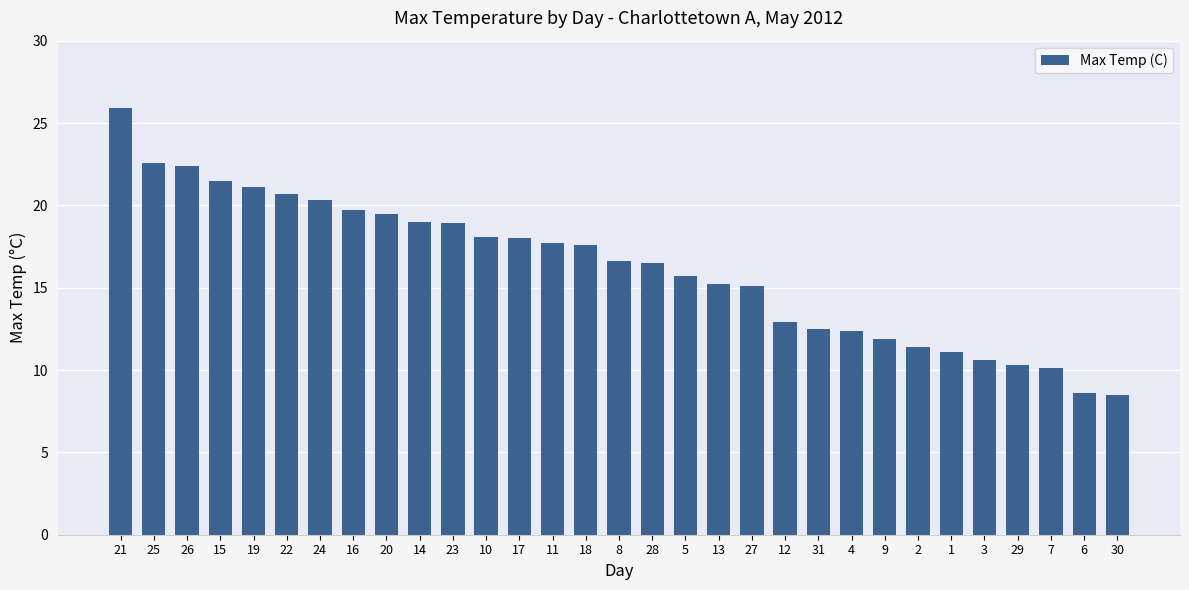

How many categories are shown in the chart?

31